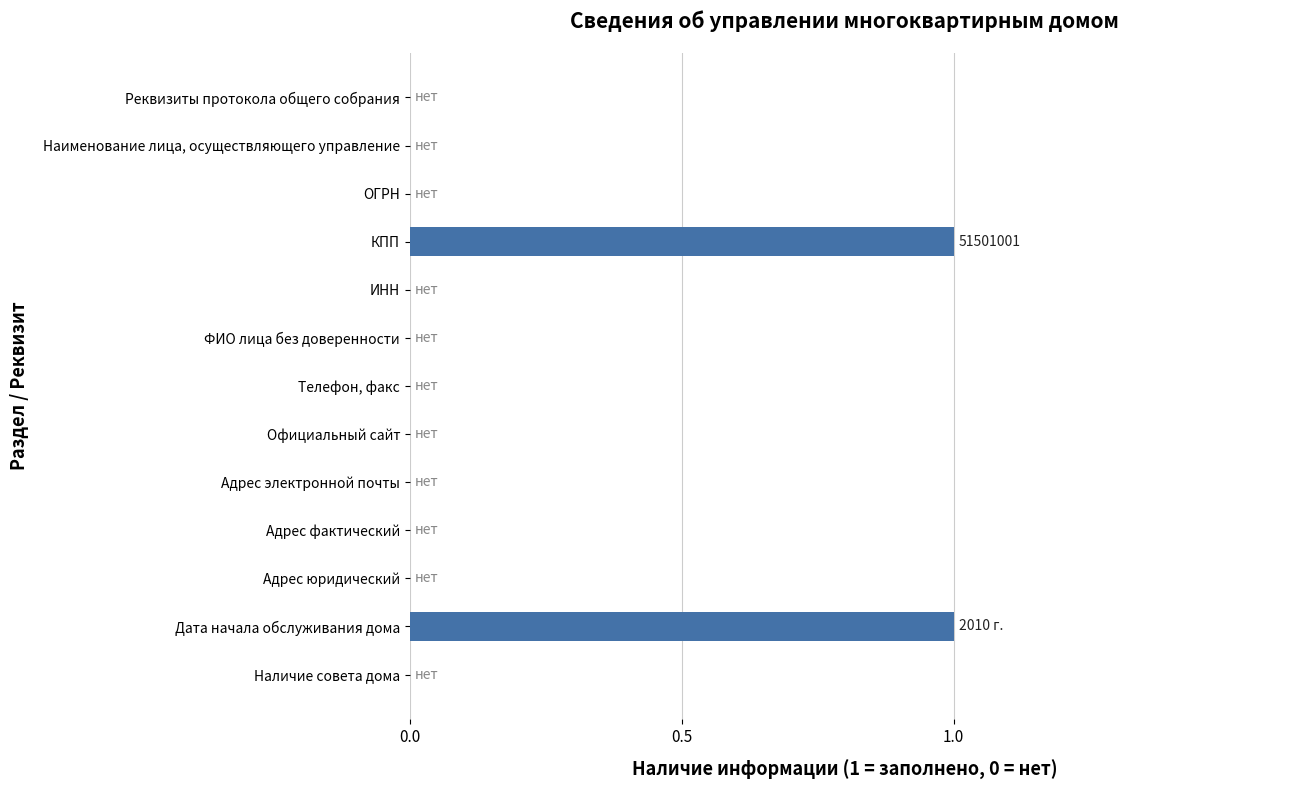

The value at Официальный сайт is 0. True or false?

True